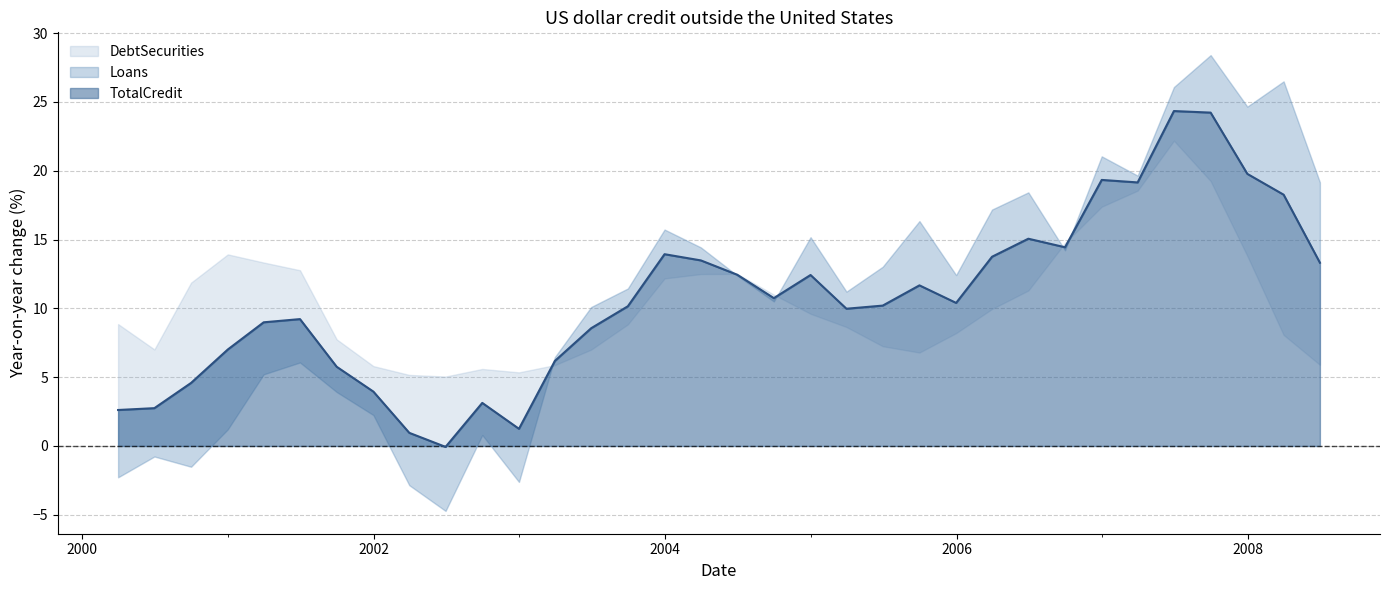

List the labels in order of Loans value, largest first.

2007-09-30, 2008-03-31, 2007-06-30, 2007-12-31, 2006-12-31, 2007-03-31, 2008-06-30, 2006-06-30, 2006-03-31, 2005-09-30, 2003-12-31, 2004-12-31, 2004-03-31, 2006-09-30, 2005-06-30, 2005-12-31, 2004-06-30, 2003-09-30, 2005-03-31, 2004-09-30, 2003-06-30, 2003-03-31, 2001-06-30, 2001-03-31, 2001-09-30, 2001-12-31, 2000-12-31, 2002-09-30, 2000-06-30, 2000-09-30, 2000-03-31, 2002-12-31, 2002-03-31, 2002-06-30